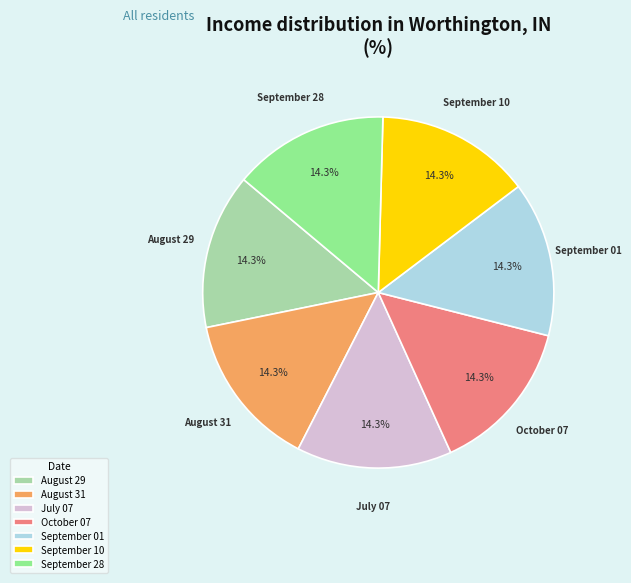

What percentage is the August 29 slice, to the nearest percent?

14%